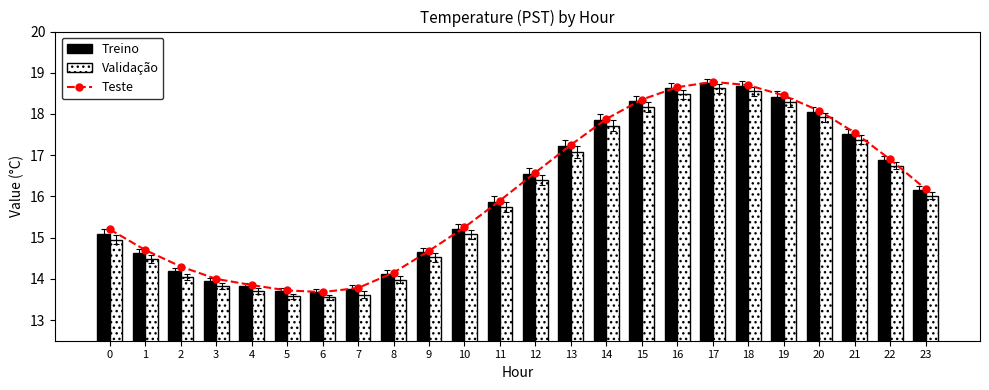

What is the sum of the Teste values at 21 and 20?

35.6